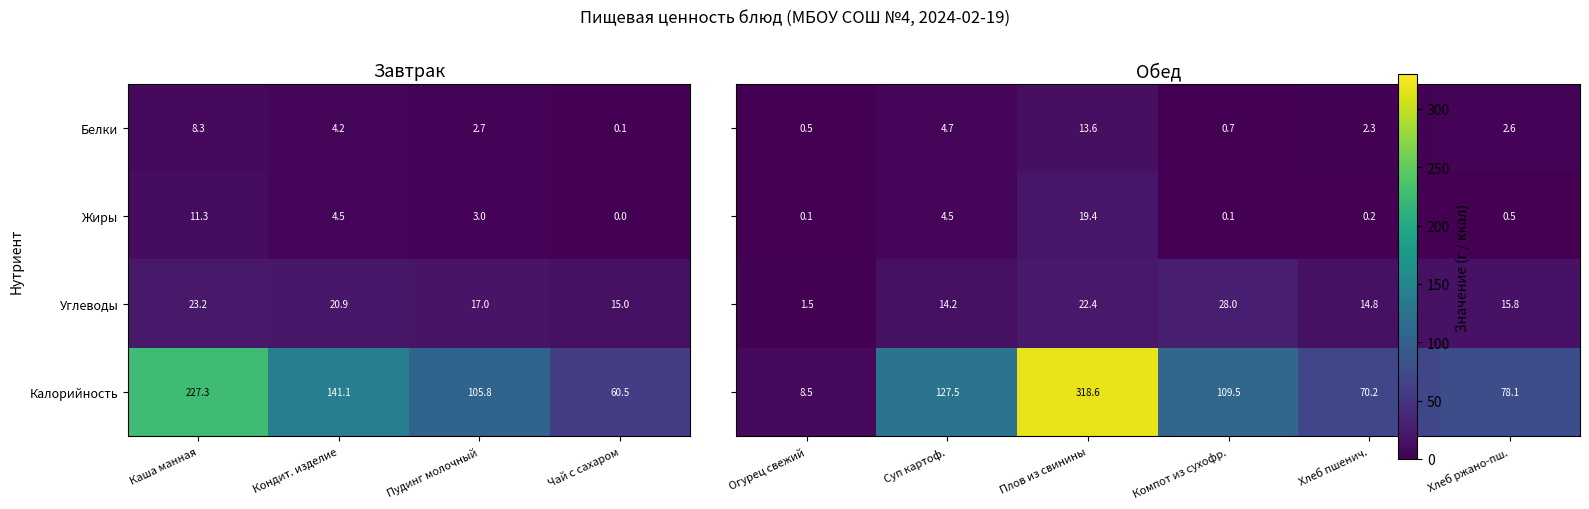

The Жиры series shows 3.0 at Пудинг молочный. True or false?

True